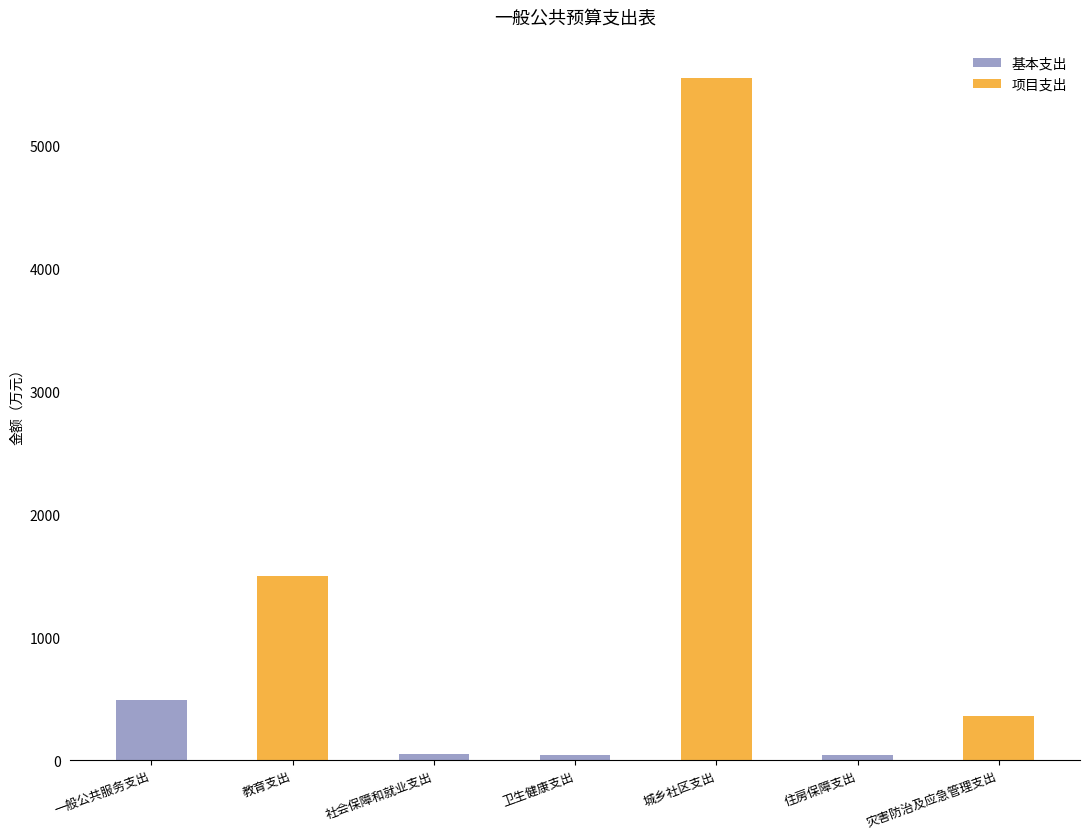

What are all the series names shown in the legend?

基本支出, 项目支出